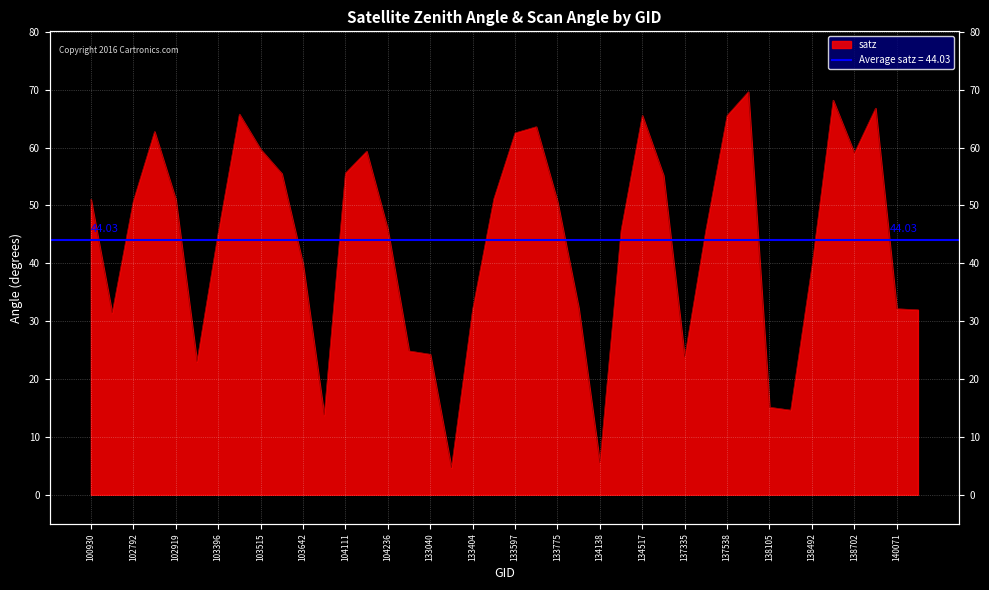

How many lines are shown in the chart?

1